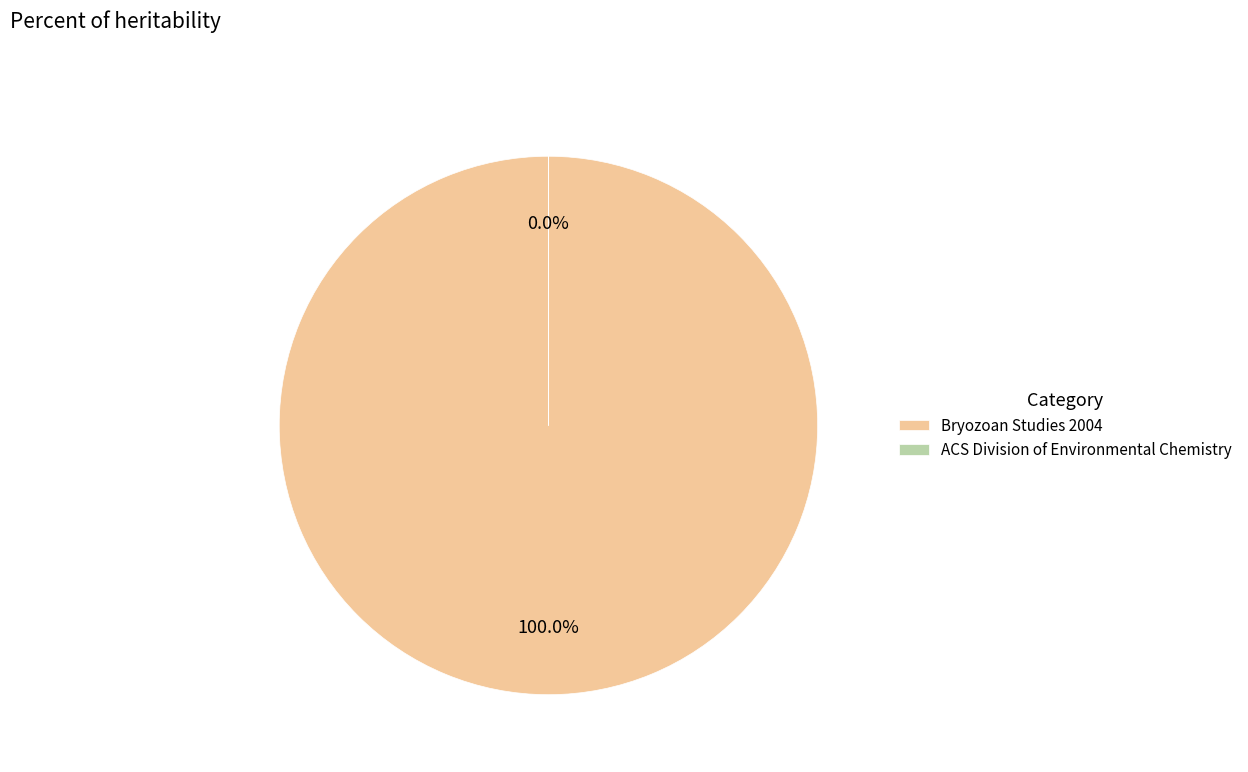

Which slice is the largest?

Bryozoan Studies 2004